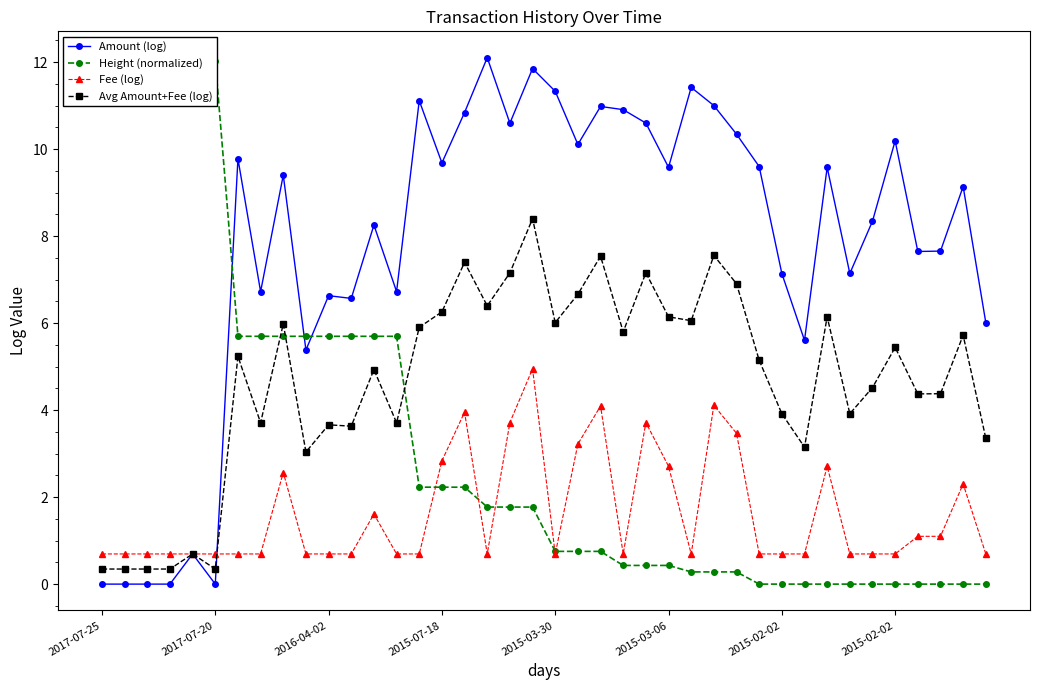

Reading left to right, what are all the values shown in this chart?

Amount (log): 0.0	0.0	0.0	0.0	0.7	0.0	9.8	6.7	9.4	5.4	6.6	6.6	8.3	6.7	11.1	9.7	10.8	12.1	10.6	11.8	11.3	10.1	11.0	10.9	10.6	9.6	11.4	11.0	10.3	9.6	7.1	5.6	9.6	7.1	8.3	10.2	7.6	7.7	9.1	6.0
Height (normalized): 12.1	12.1	12.1	12.0	12.0	12.0	5.7	5.7	5.7	5.7	5.7	5.7	5.7	5.7	2.2	2.2	2.2	1.8	1.8	1.8	0.8	0.8	0.8	0.4	0.4	0.4	0.3	0.3	0.3	0.0	0.0	0.0	0.0	0.0	0.0	0.0	0.0	0.0	0.0	0.0
Fee (log): 0.7	0.7	0.7	0.7	0.7	0.7	0.7	0.7	2.6	0.7	0.7	0.7	1.6	0.7	0.7	2.8	4.0	0.7	3.7	4.9	0.7	3.2	4.1	0.7	3.7	2.7	0.7	4.1	3.5	0.7	0.7	0.7	2.7	0.7	0.7	0.7	1.1	1.1	2.3	0.7
Avg Amount+Fee (log): 0.3	0.3	0.3	0.3	0.7	0.3	5.2	3.7	6.0	3.0	3.7	3.6	4.9	3.7	5.9	6.3	7.4	6.4	7.2	8.4	6.0	6.7	7.5	5.8	7.2	6.1	6.1	7.6	6.9	5.1	3.9	3.1	6.1	3.9	4.5	5.4	4.4	4.4	5.7	3.4